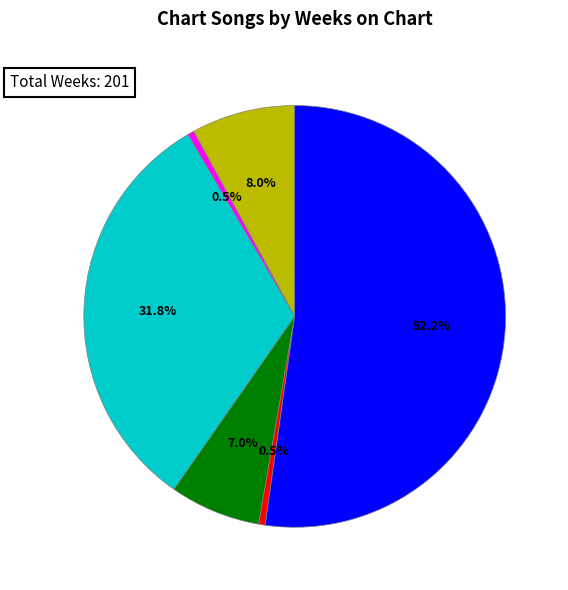

Which category has the biggest portion of the pie?

Dance With Me Tonight